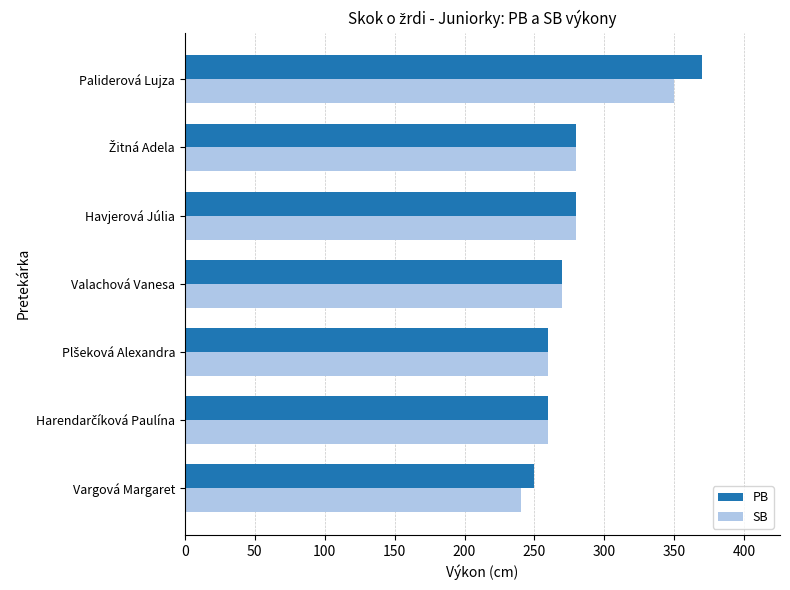

What is the spread (max minus min) of values at Vargová Margaret?

10